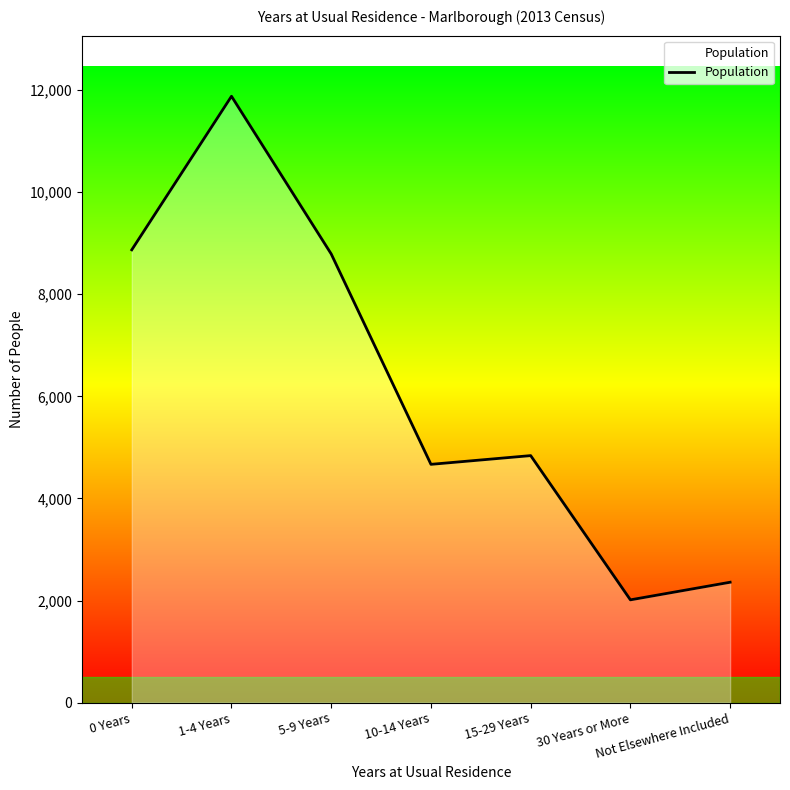

What is the change in value from 5-9 Years to Not Elsewhere Included?

-6432